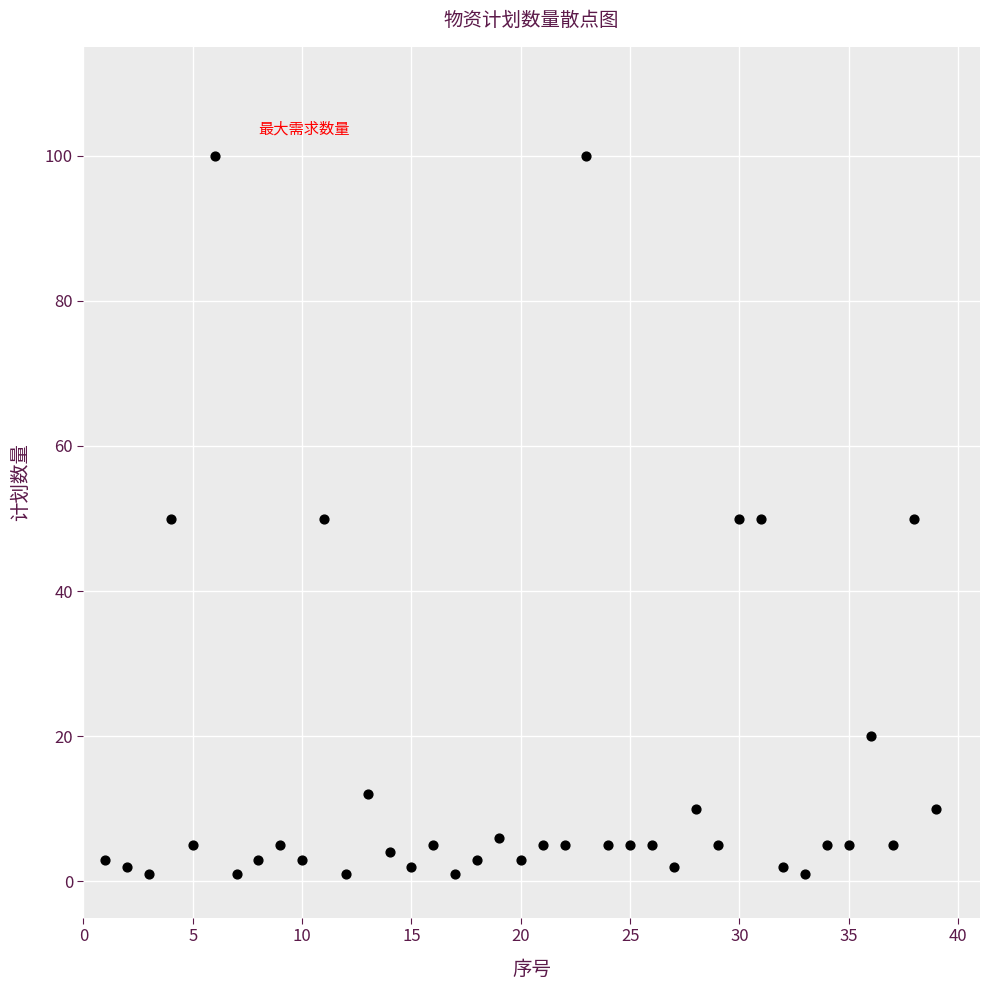

What is the range of Y values (max minus min)?

99